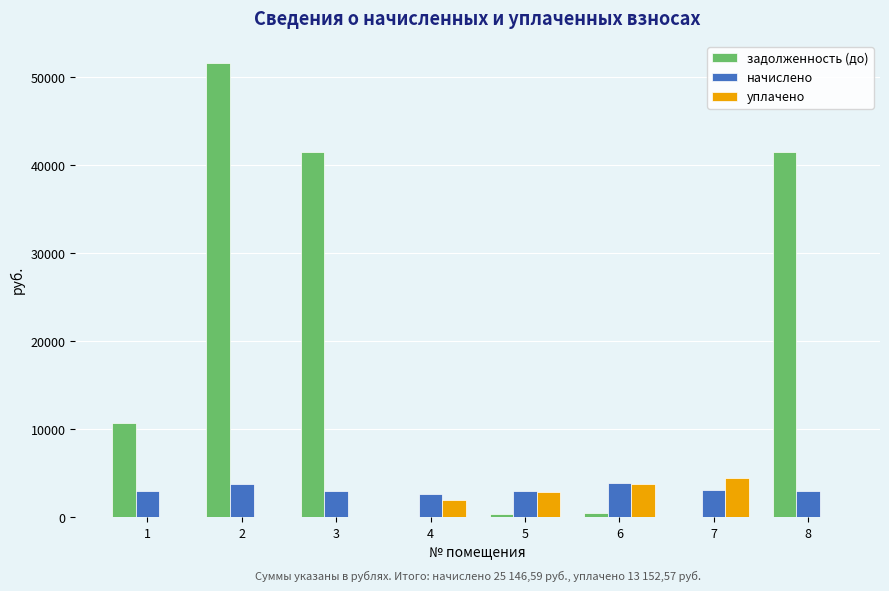

Which series has the largest total across all categories?

задолженность (до)